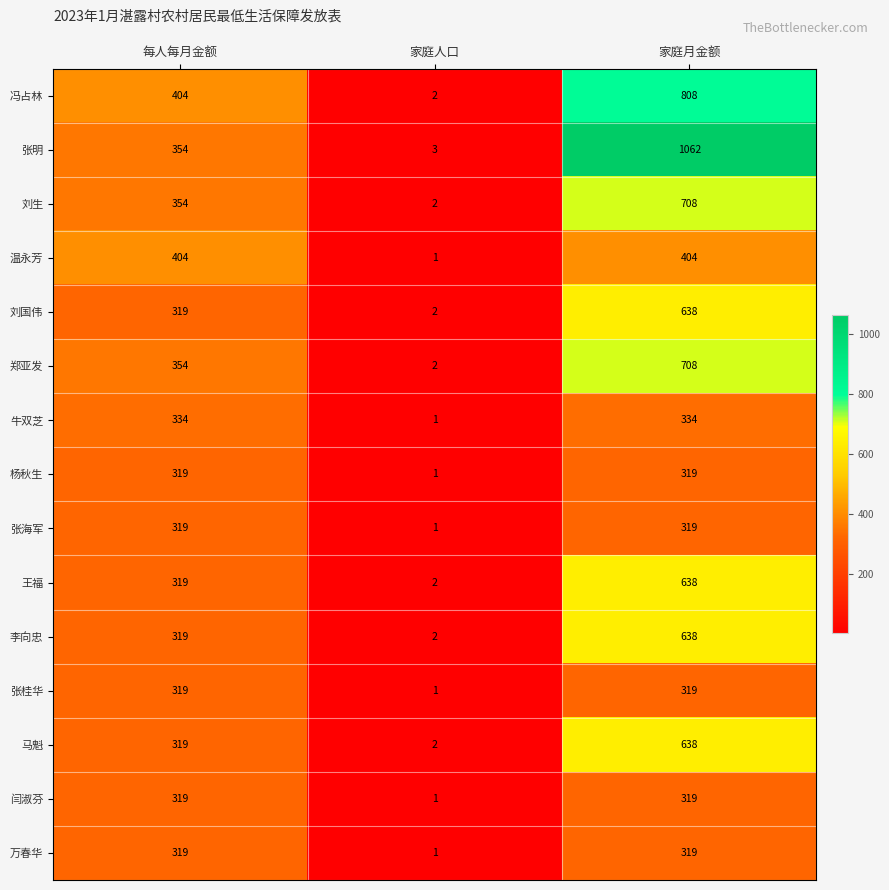

At which label is 马魁 closest to 320?

每人每月金额